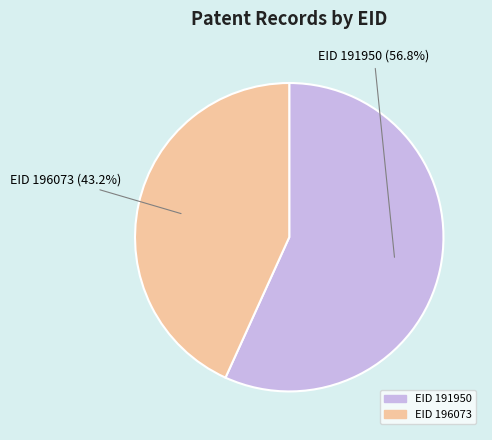

What is the smallest slice in the pie chart?

196073